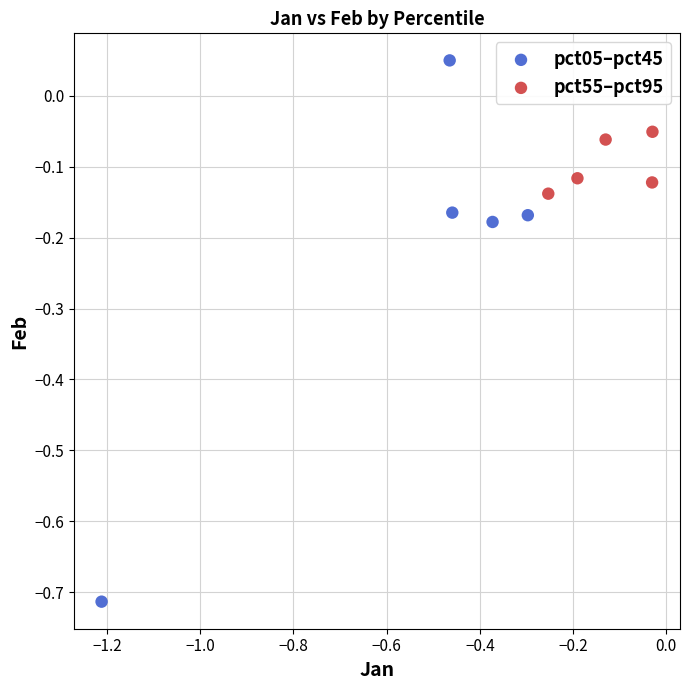

Which series contains the highest Y value?

pct05–pct45